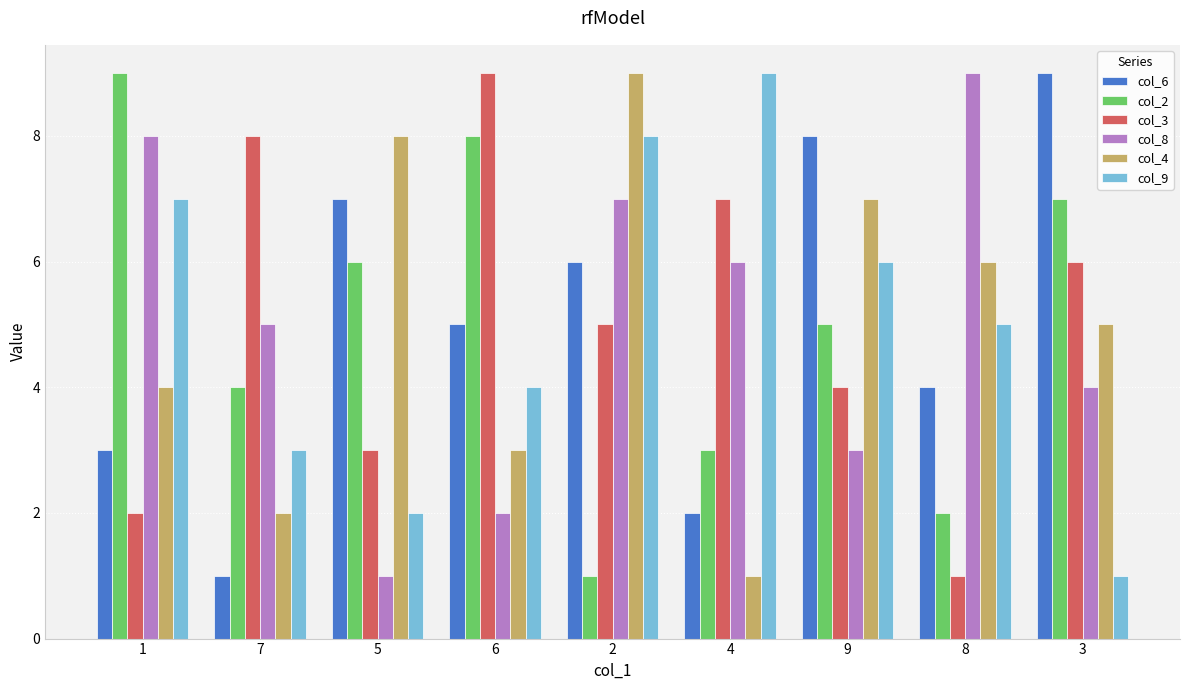

What is the difference between the highest and lowest values at 9?

5